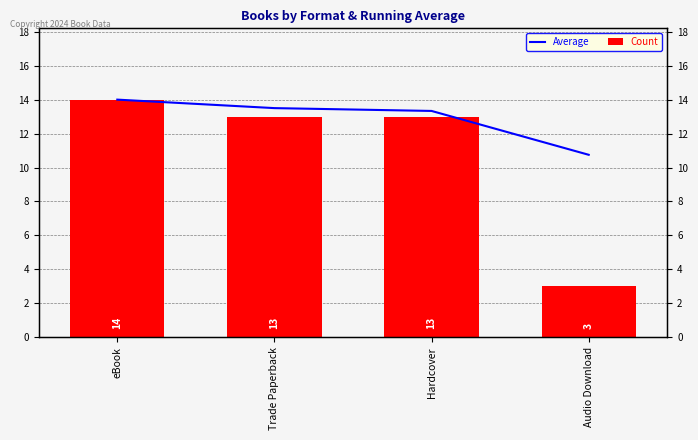

At which category is the sum across all series the highest?

eBook